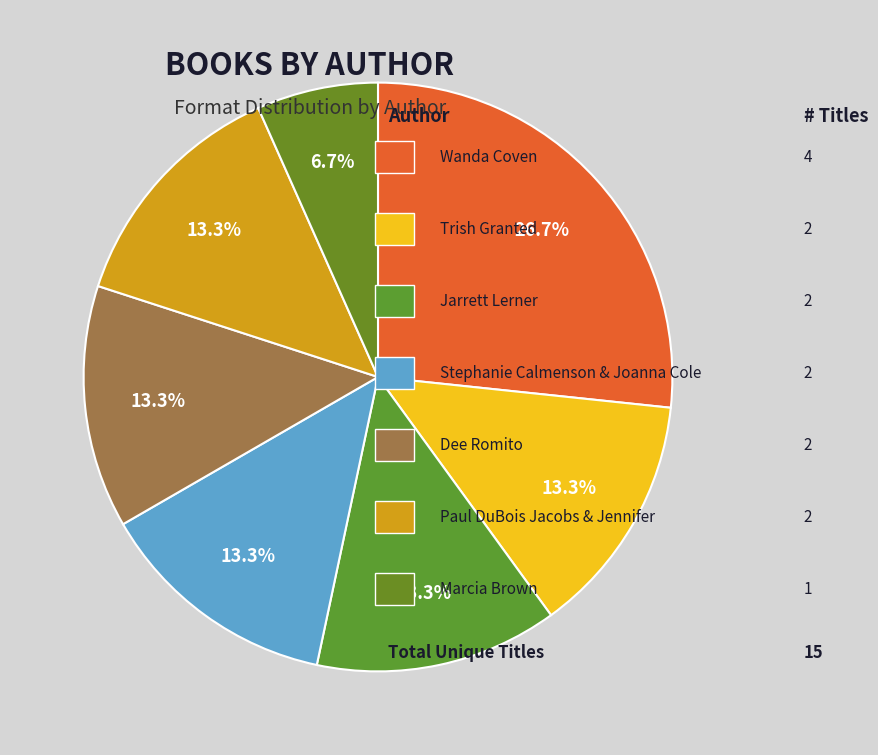

How many segments does this pie chart have?

7